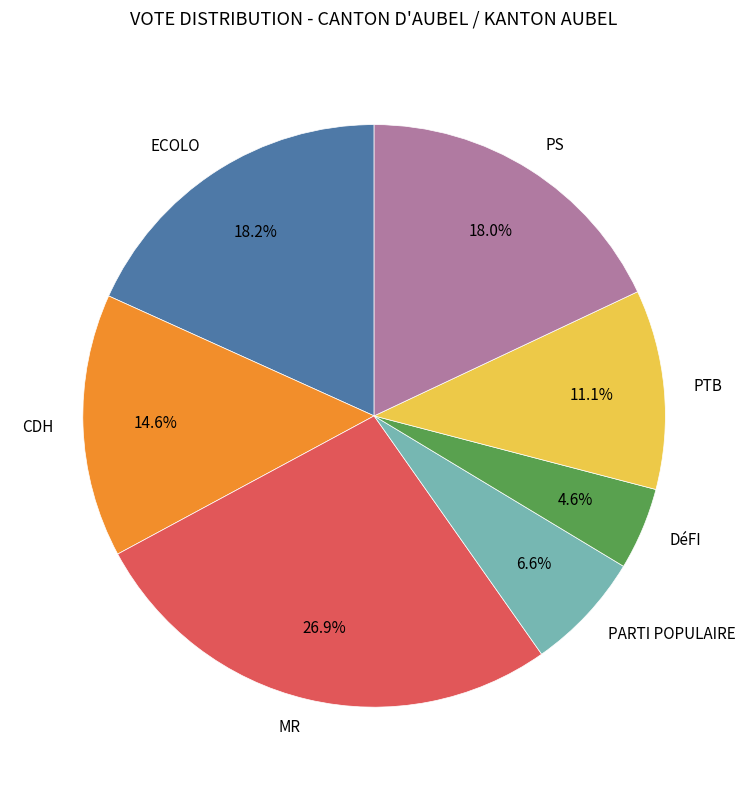

Is it true that CDH is 26% of the pie?

False